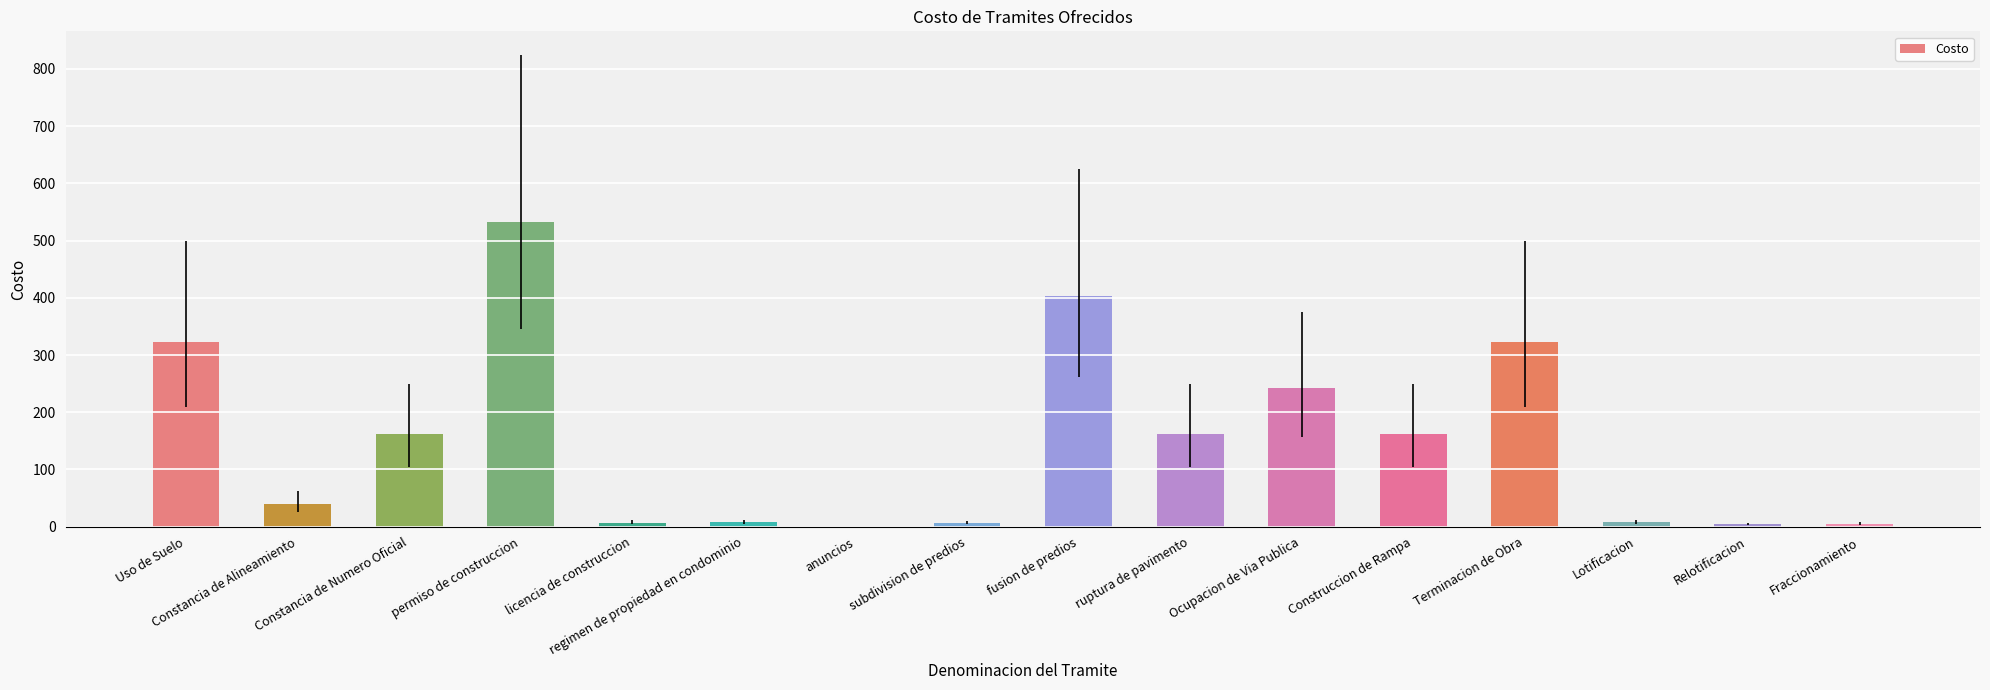

What value does the data have at permiso de construccion?

532.0